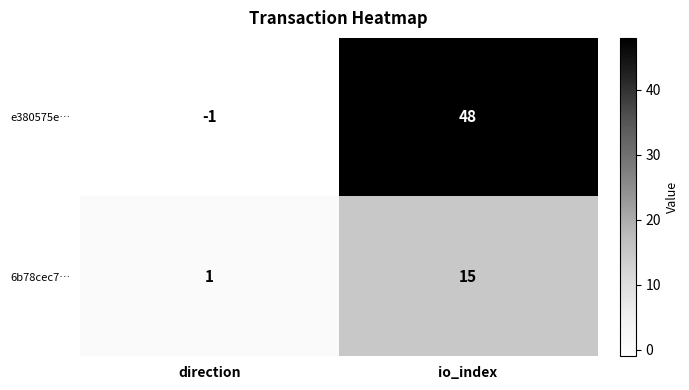

Reading left to right, what are all the values shown in this chart?

e380575e…: direction=-1	io_index=48
6b78cec7…: direction=1	io_index=15